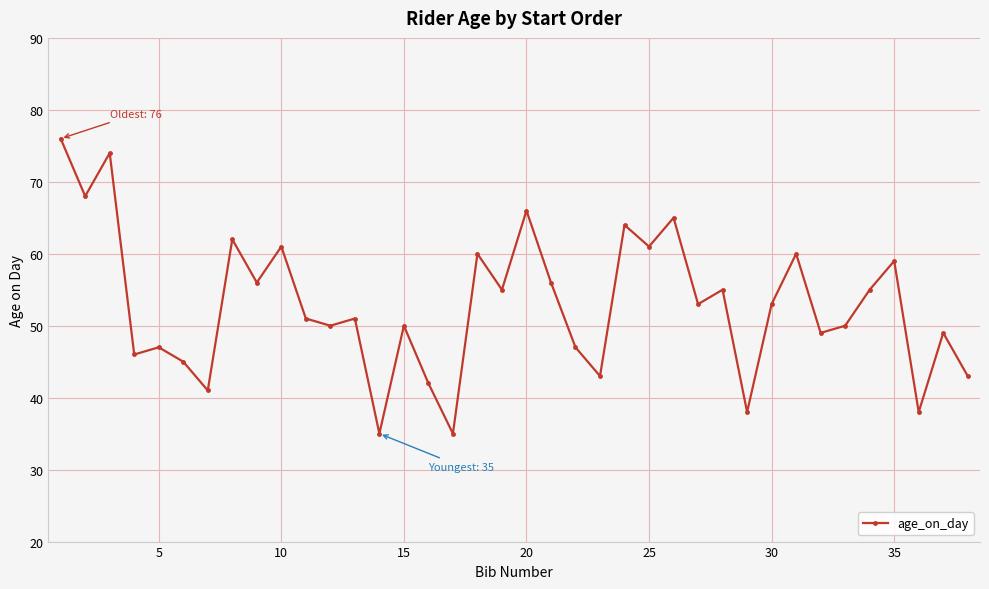

What is the difference between the second highest and second lowest values?

39